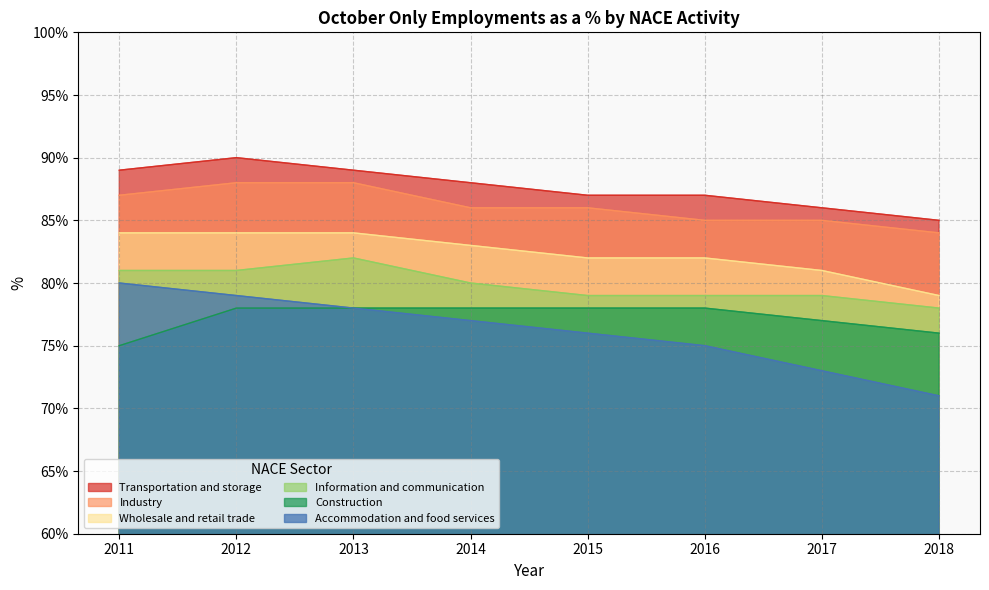

At how many categories does at least one series exceed 83?

8